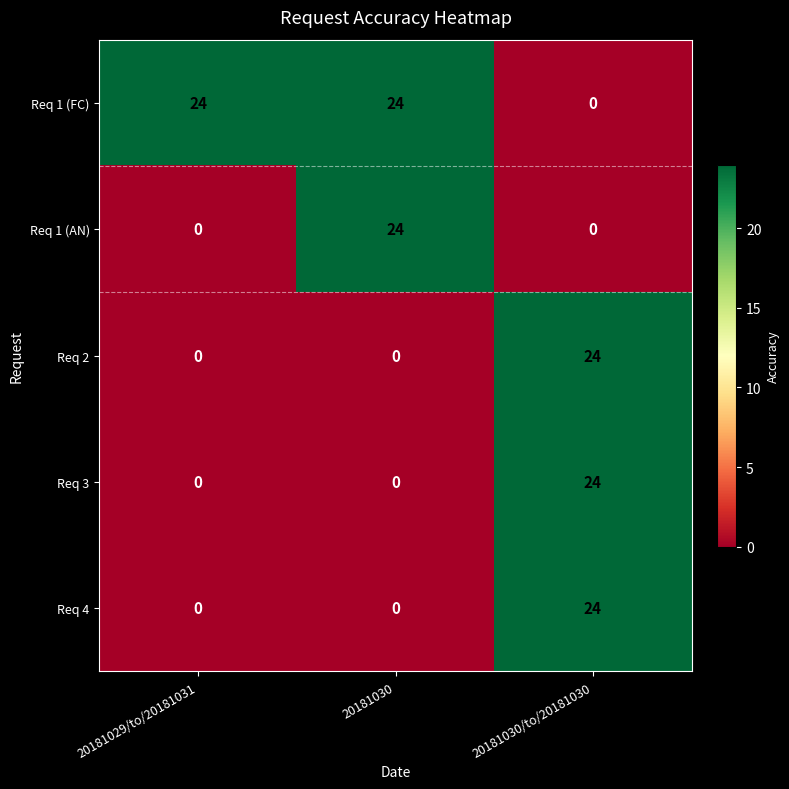

Count the number of categories in the chart.

3